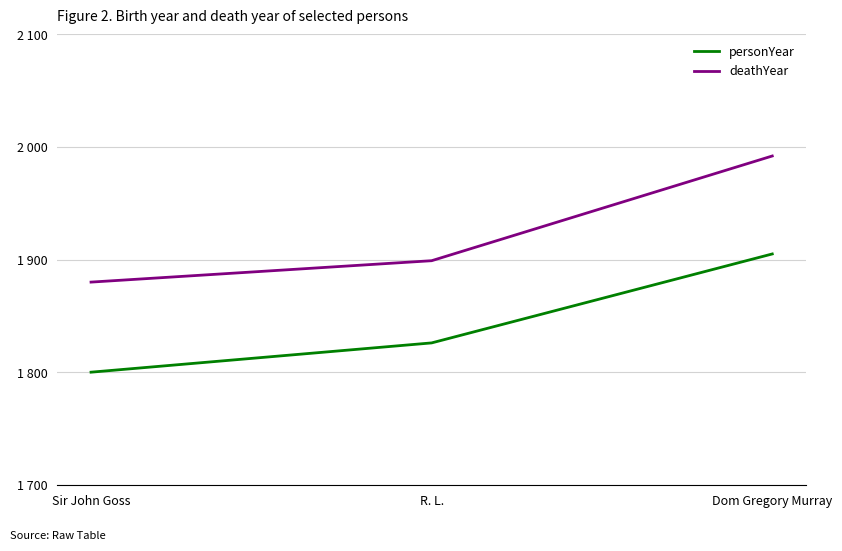

Does the chart have visible grid lines?

Yes